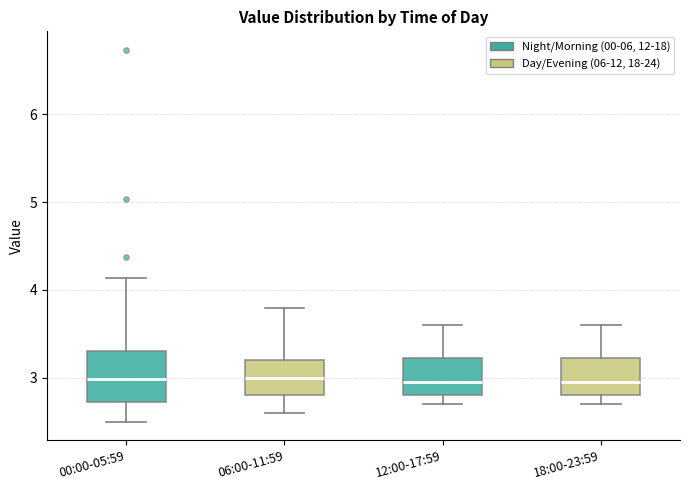

Comparing the boxes themselves (not the whiskers), which one is the tallest?

00:00-05:59